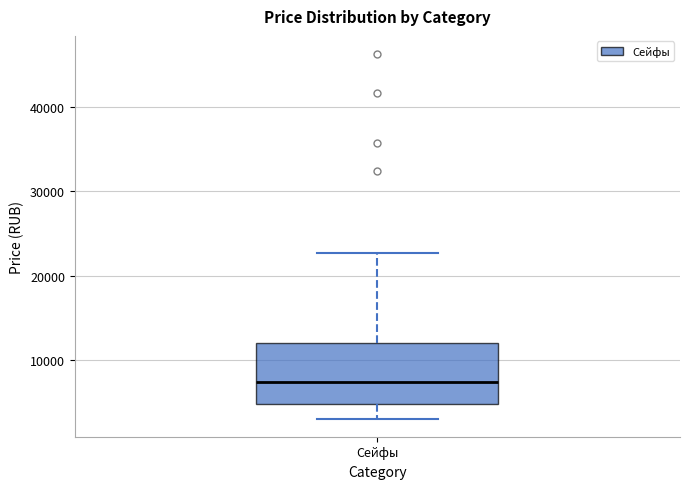

Transcribe this box plot: give where the median line is, the range the box spans, and where the two whiskers end, as read against the y-axis. The values are not printed on the chart, so give them approximately, as read against the axis.

median 7000, box 5000 to 12000, whiskers 3000 to 23000